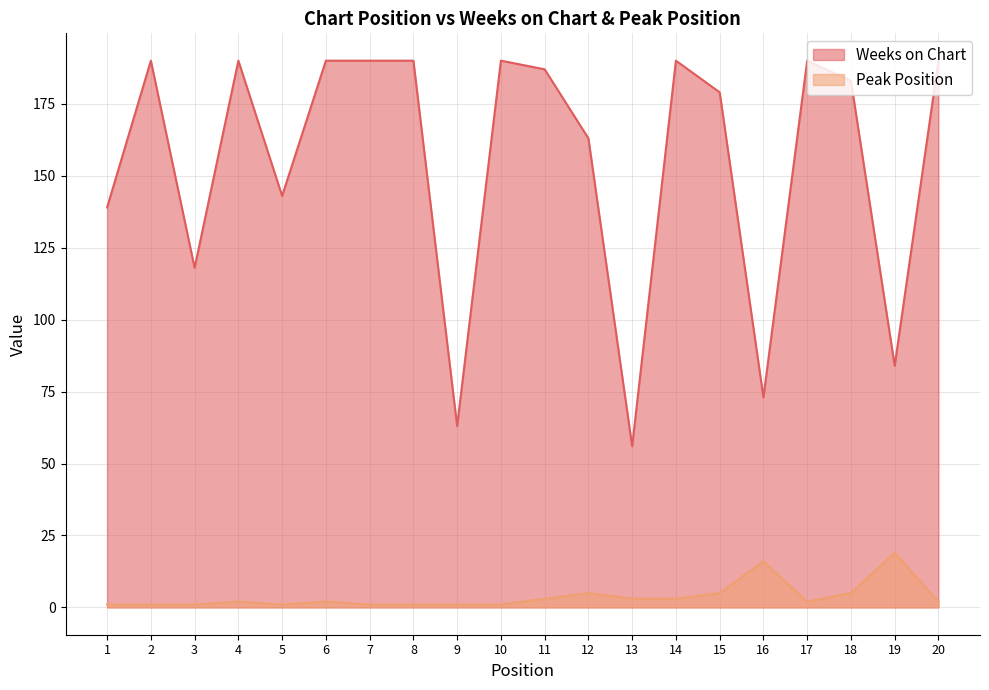

Which series has the widest spread of values?

Weeks on Chart